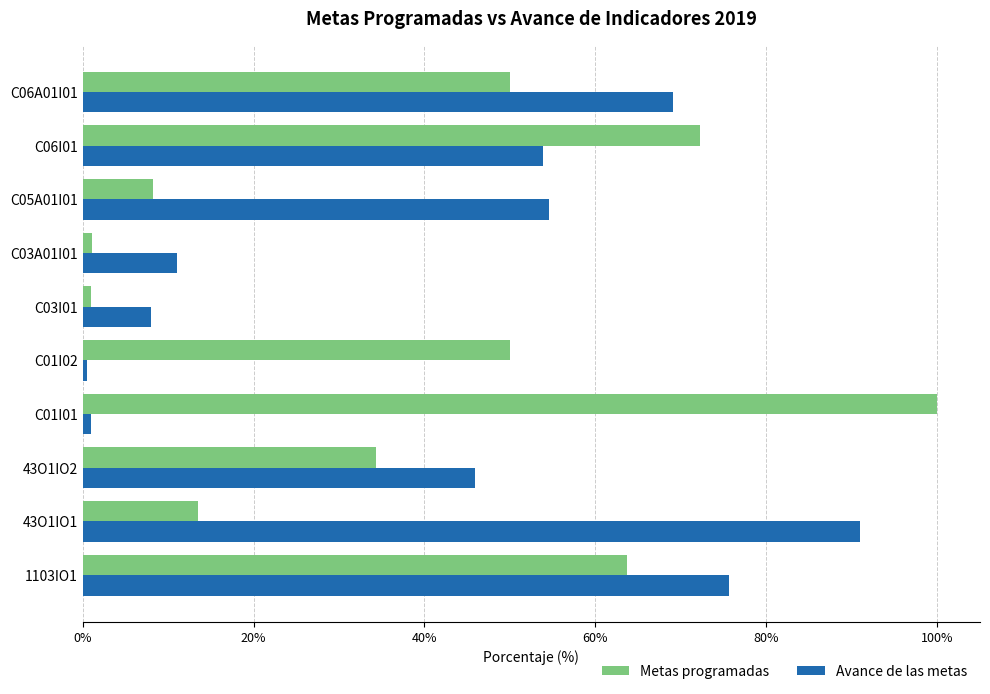

At 43O1IO2, list the series in order from smallest to largest.

Metas programadas, Avance de las metas